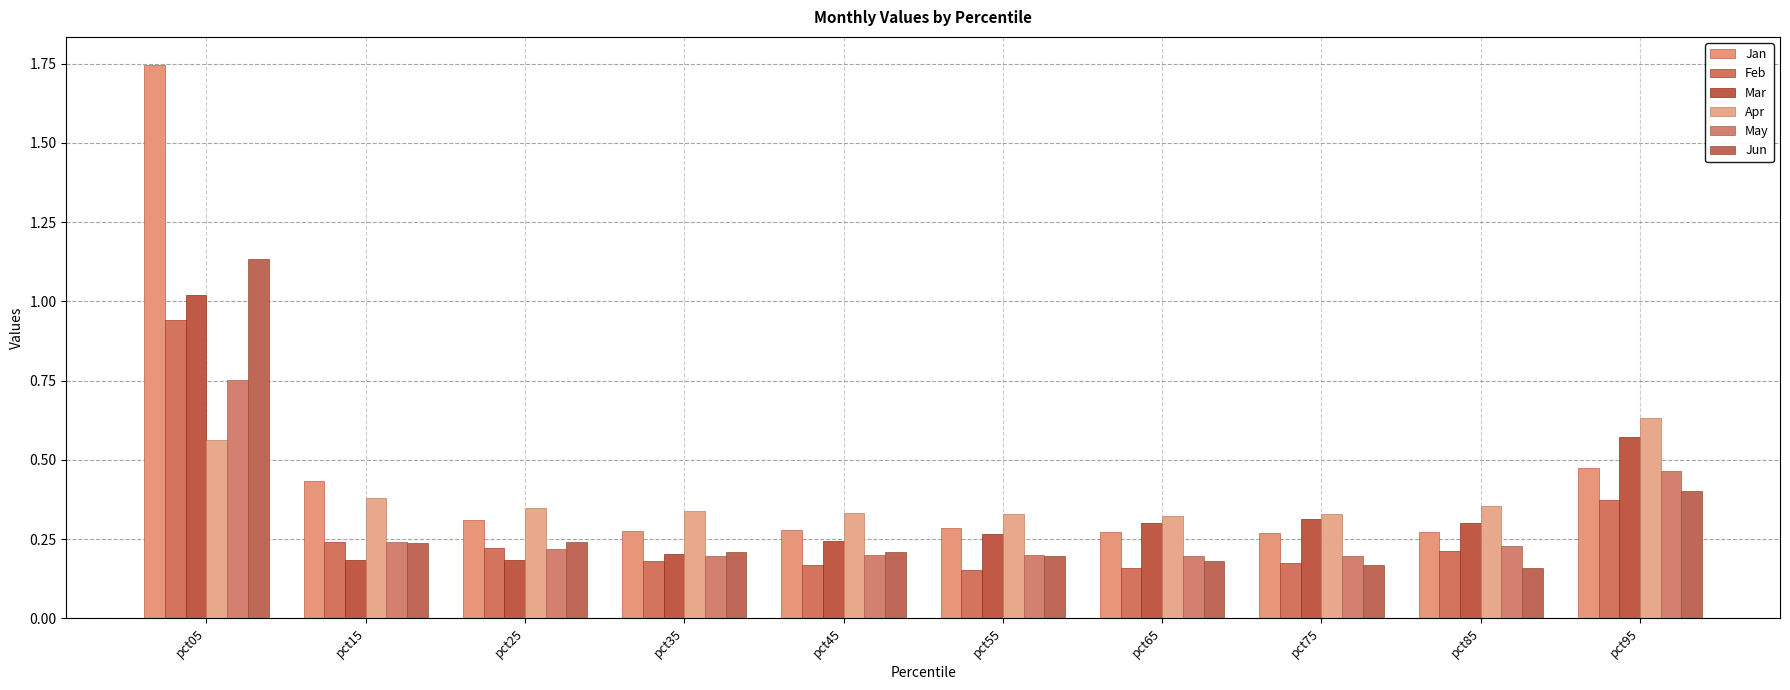

At which label is May closest to 0?

pct65